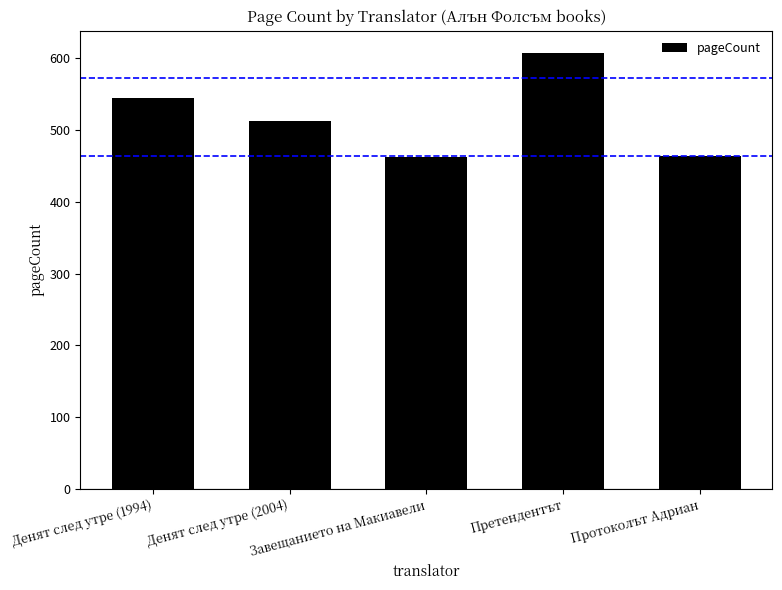

What is the greatest value displayed?

608